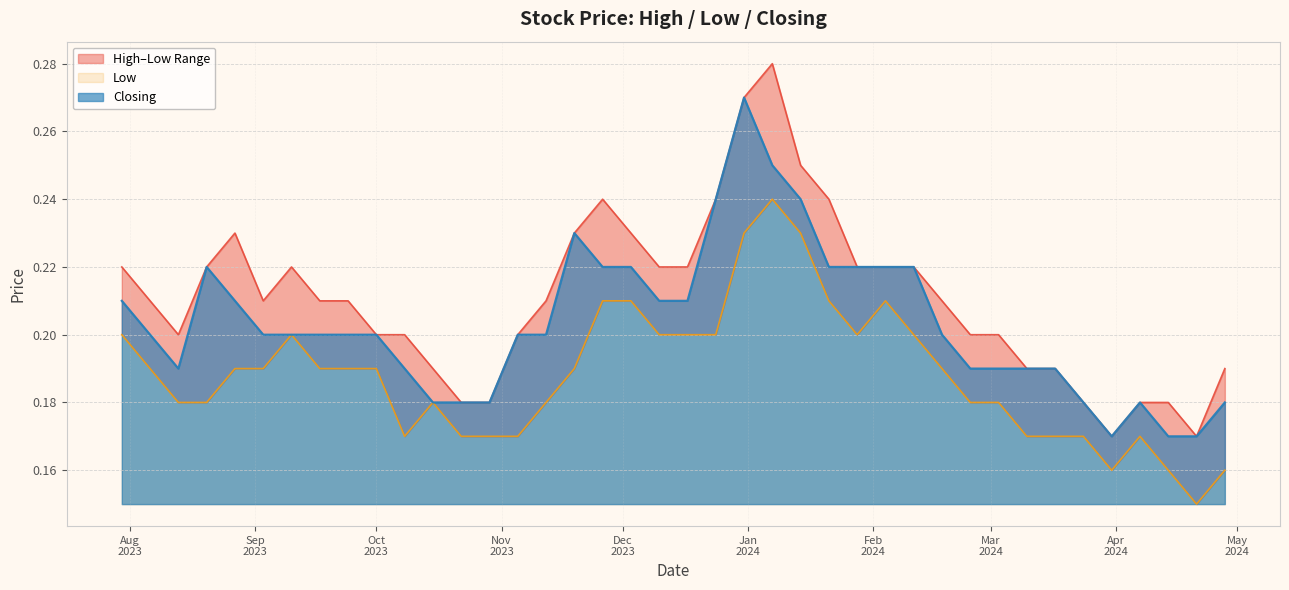

What is the total value across all series at 19/11/2023?

0.7